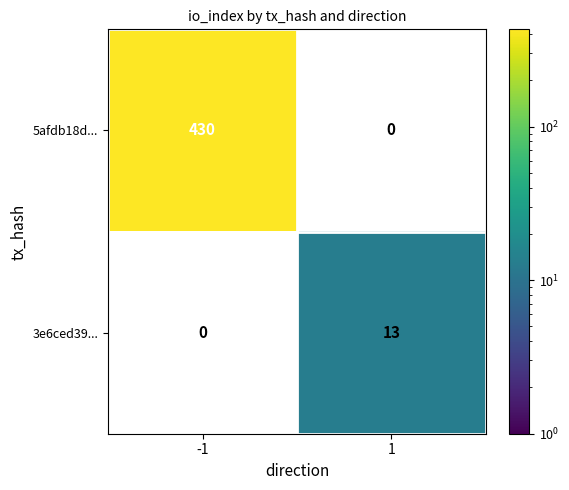

How many values in 5afdb18d... are above zero?

1